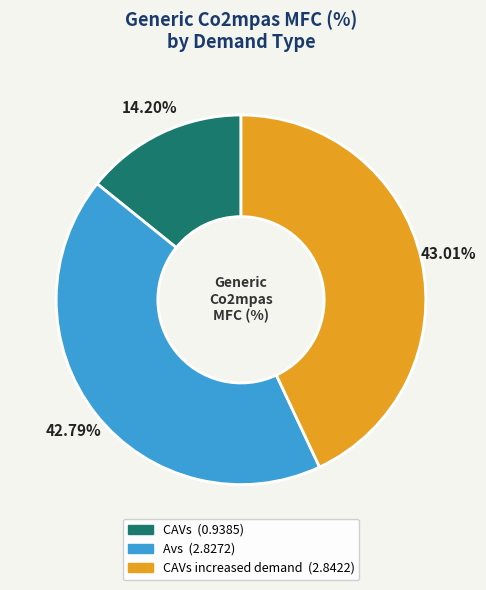

Combined, do CAVs increased demand (2.8422) and CAVs (0.9385) account for over 50%?

Yes